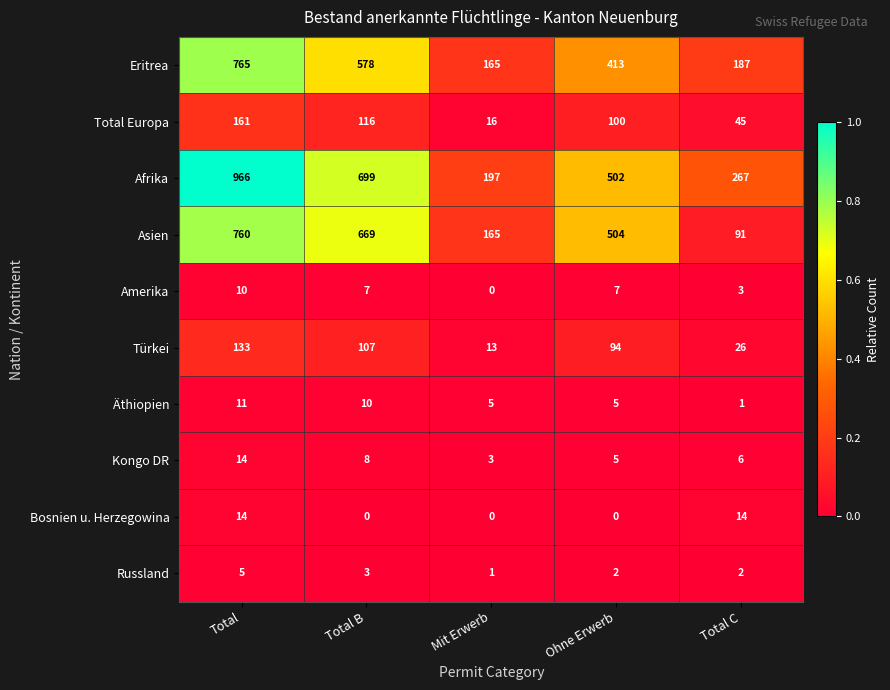

What is the sum of all Eritrea values?

2108